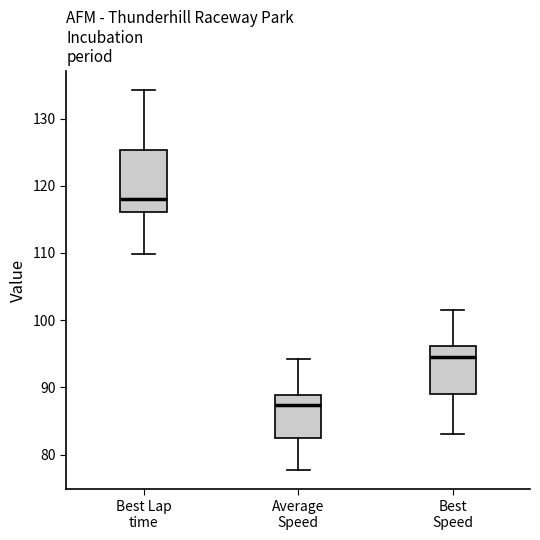

Reading left to right, read every box against the y-axis: the position of its median line, the range the box covers, and the ends of its whiskers. The values are not printed on the chart, so give them approximately, as read against the axis.

Best Lap time: median 118, box 116 to 125, whiskers 110 to 134
Average Speed: median 87, box 83 to 89, whiskers 78 to 94
Best Speed: median 95, box 89 to 96, whiskers 83 to 102